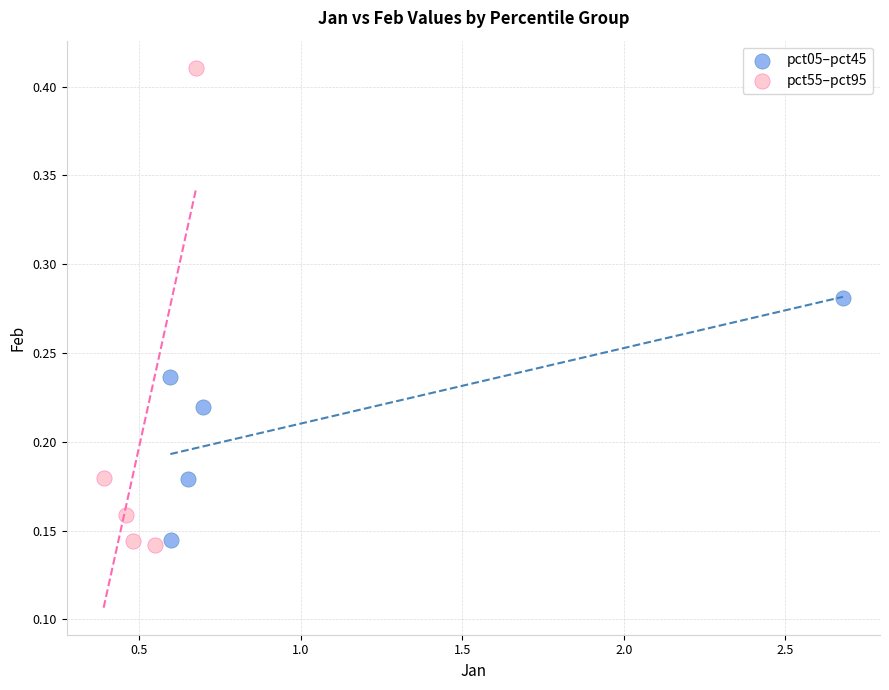

Which series reaches the minimum Y coordinate?

pct55–pct95